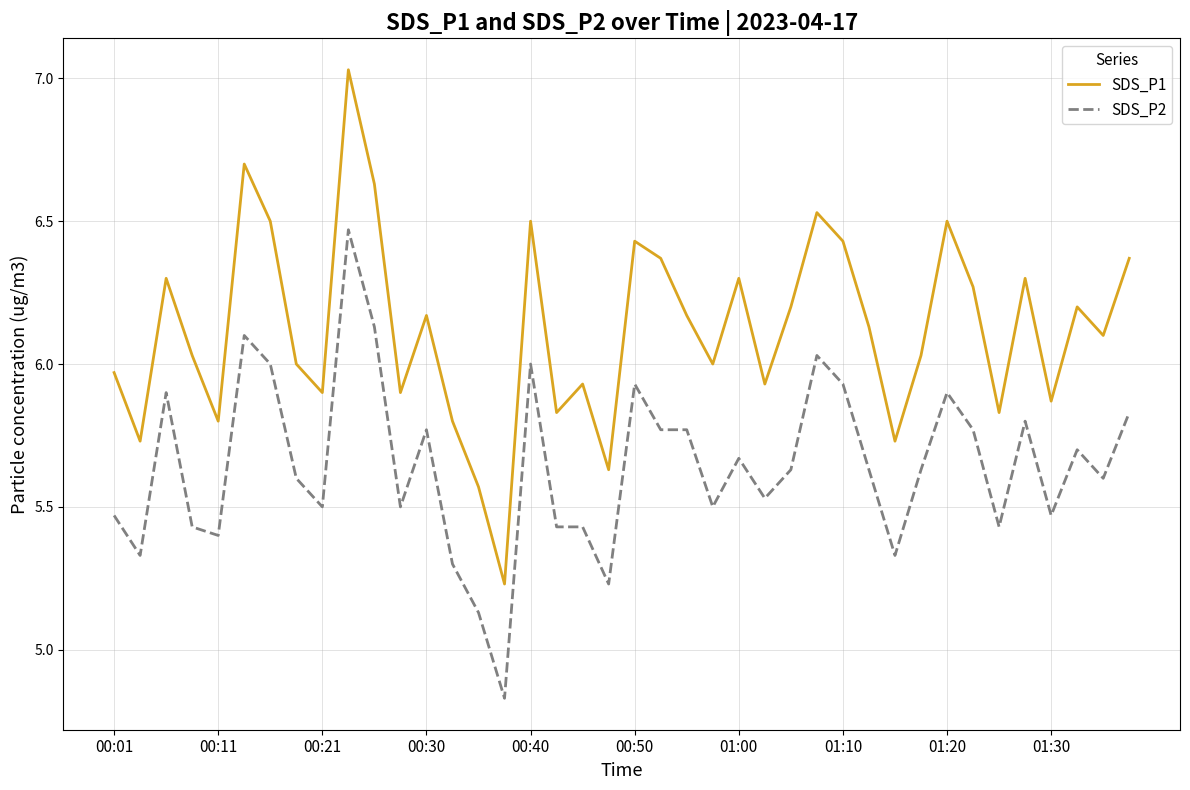

What is the difference between the second highest and second lowest values in the SDS_P2 series?

1.0